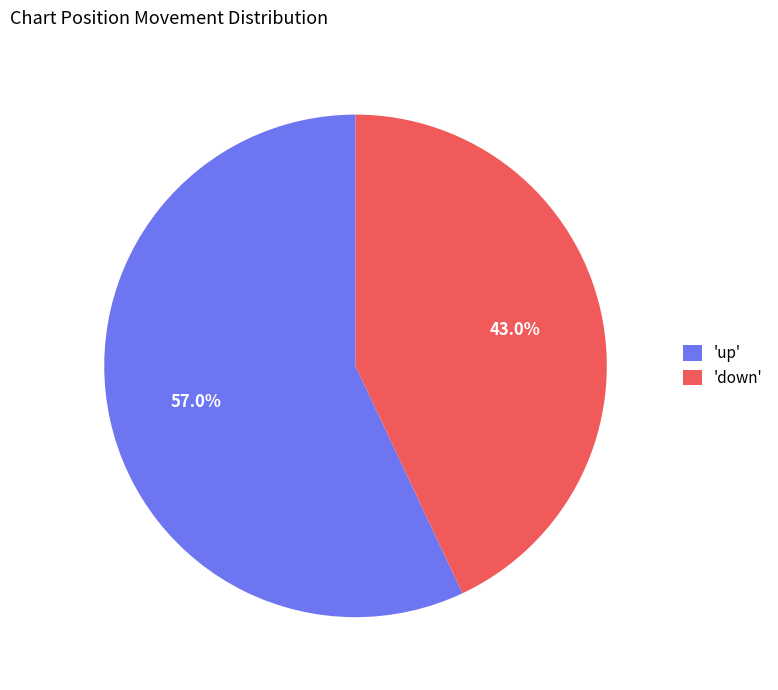

Does any single category account for the majority?

Yes